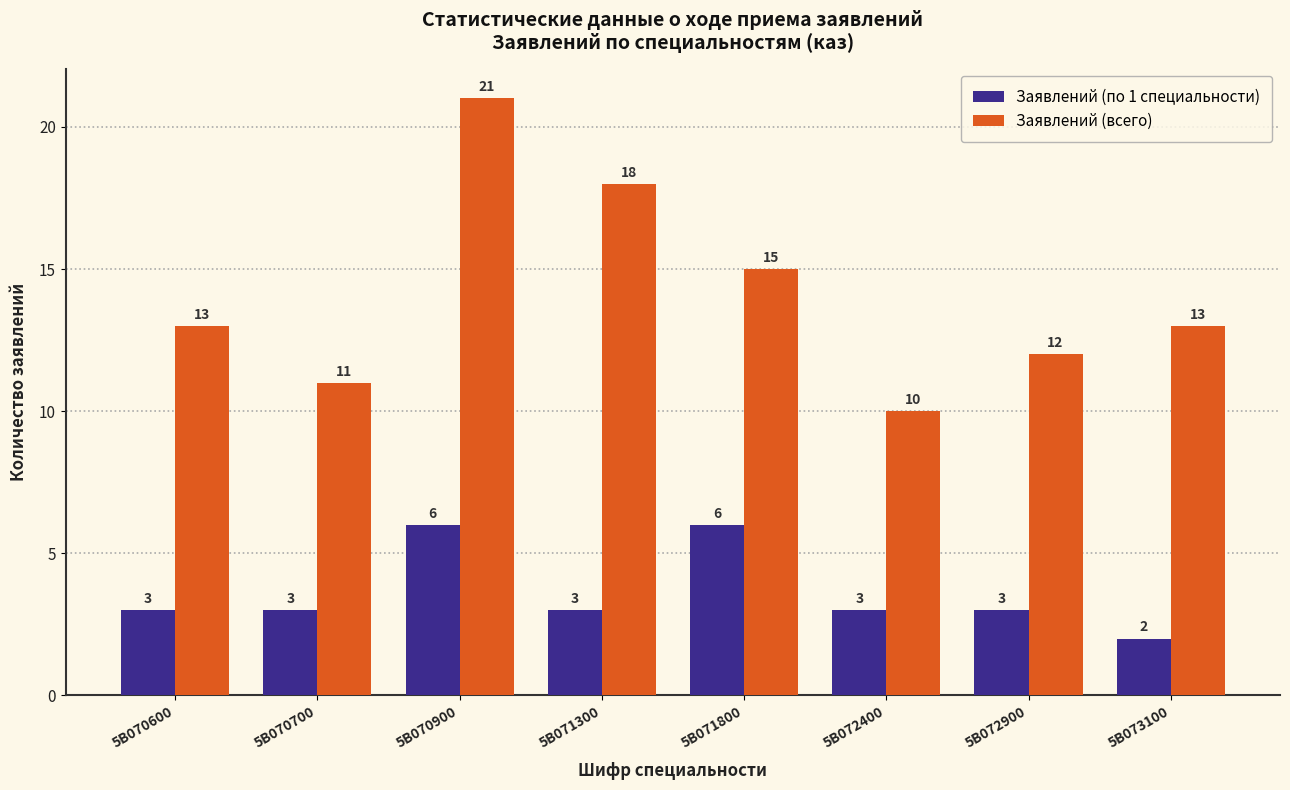

Reading left to right, extract all data points from this chart.

Заявлений (по 1 специальности): 5B070600=3	5B070700=3	5B070900=6	5B071300=3	5B071800=6	5B072400=3	5B072900=3	5B073100=2
Заявлений (всего): 5B070600=13	5B070700=11	5B070900=21	5B071300=18	5B071800=15	5B072400=10	5B072900=12	5B073100=13